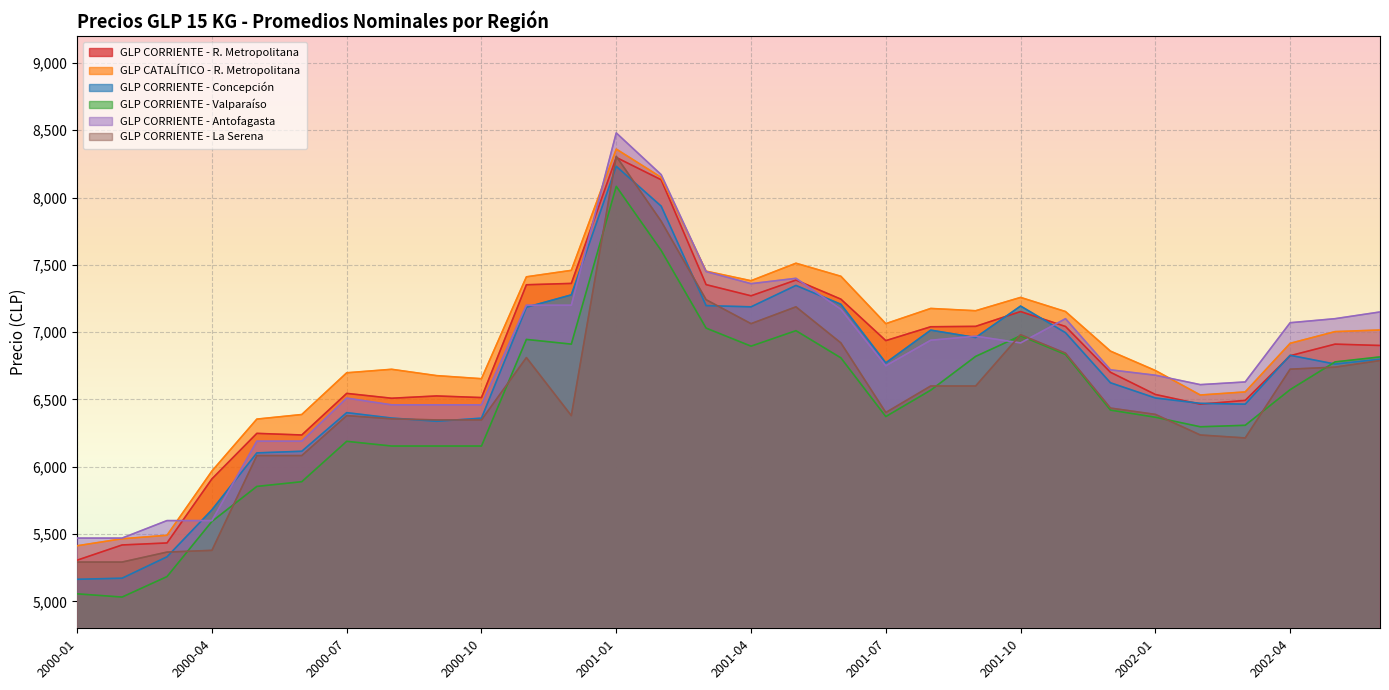

What is the label of the 28th point from the left?

2002-04